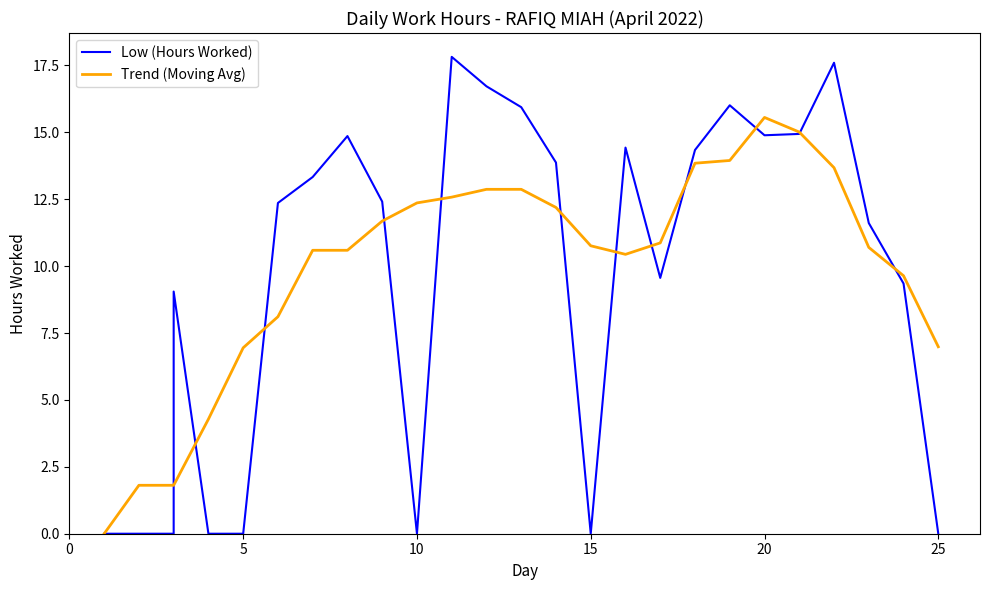

The value of Trend (Moving Avg) at 15 is 15.7. True or false?

False